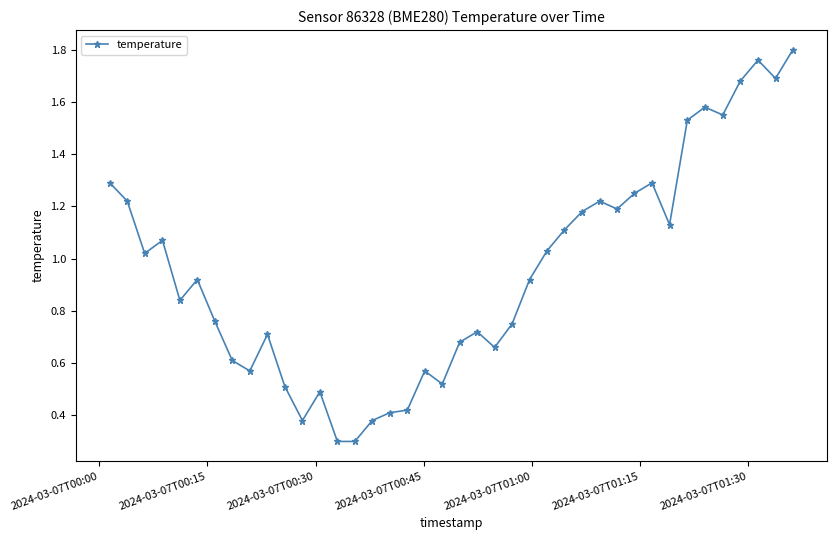

True or false: there are more than 2 points higher than both neighbors.

True